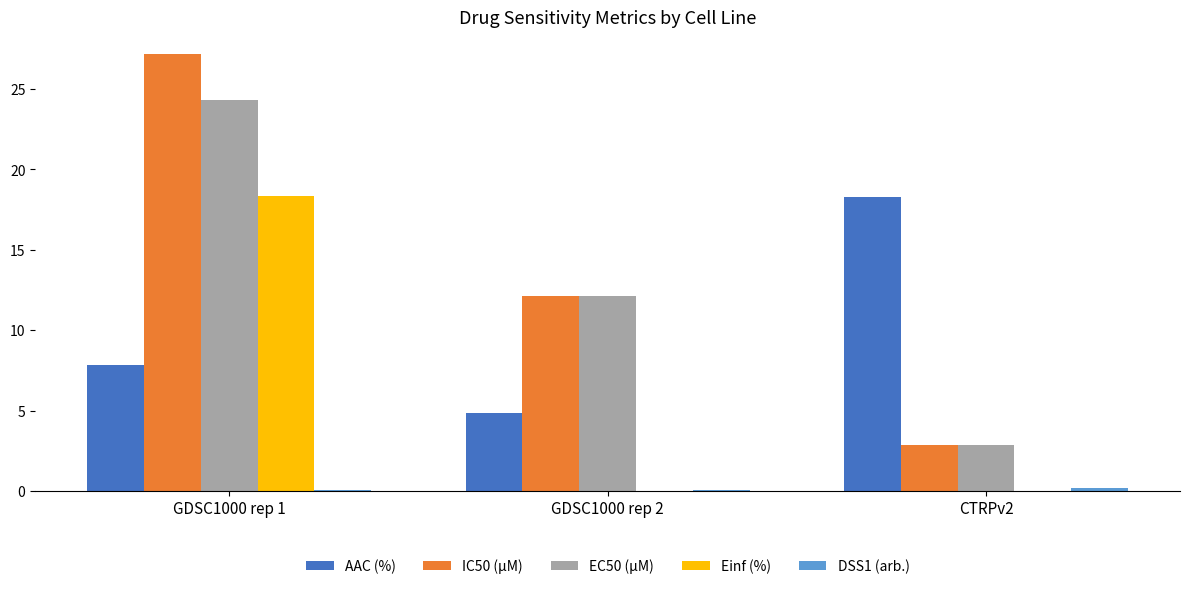

True or false: Einf (%) has a value of 0.0 at GDSC1000 rep 2.

True